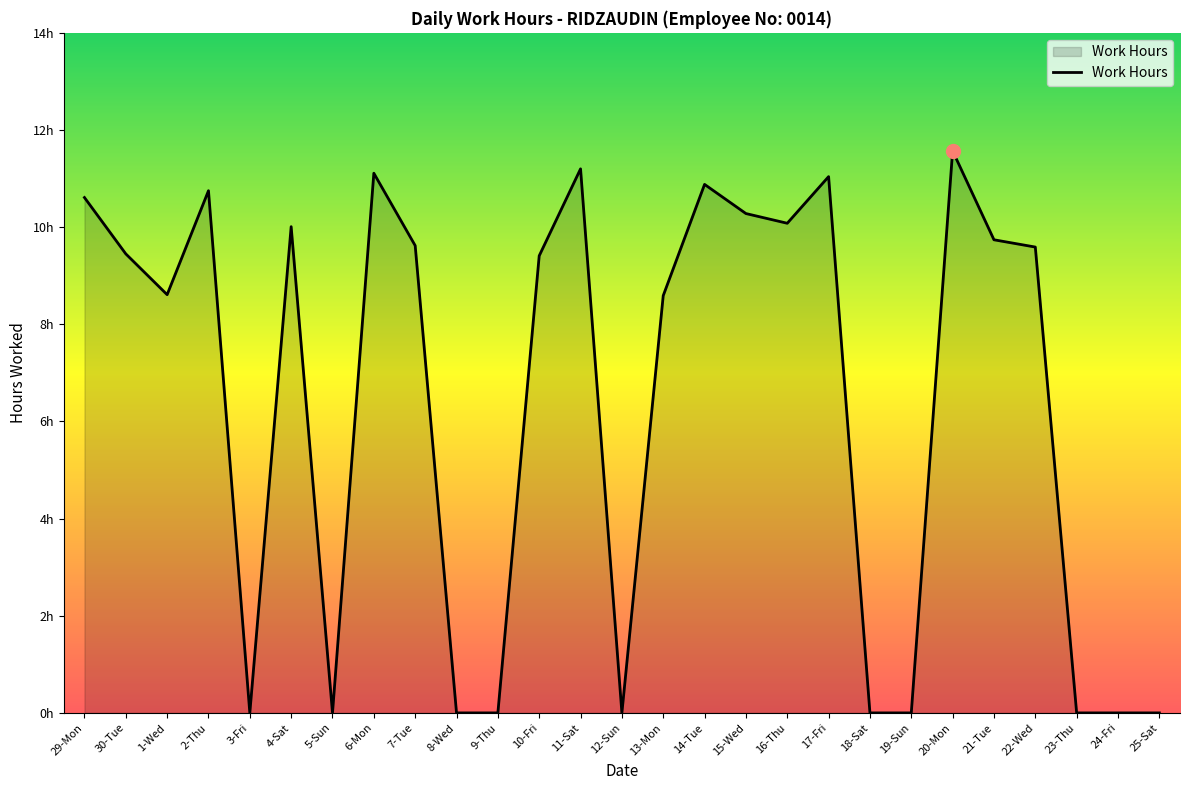

Where does the data first go above 9?

29-Mon